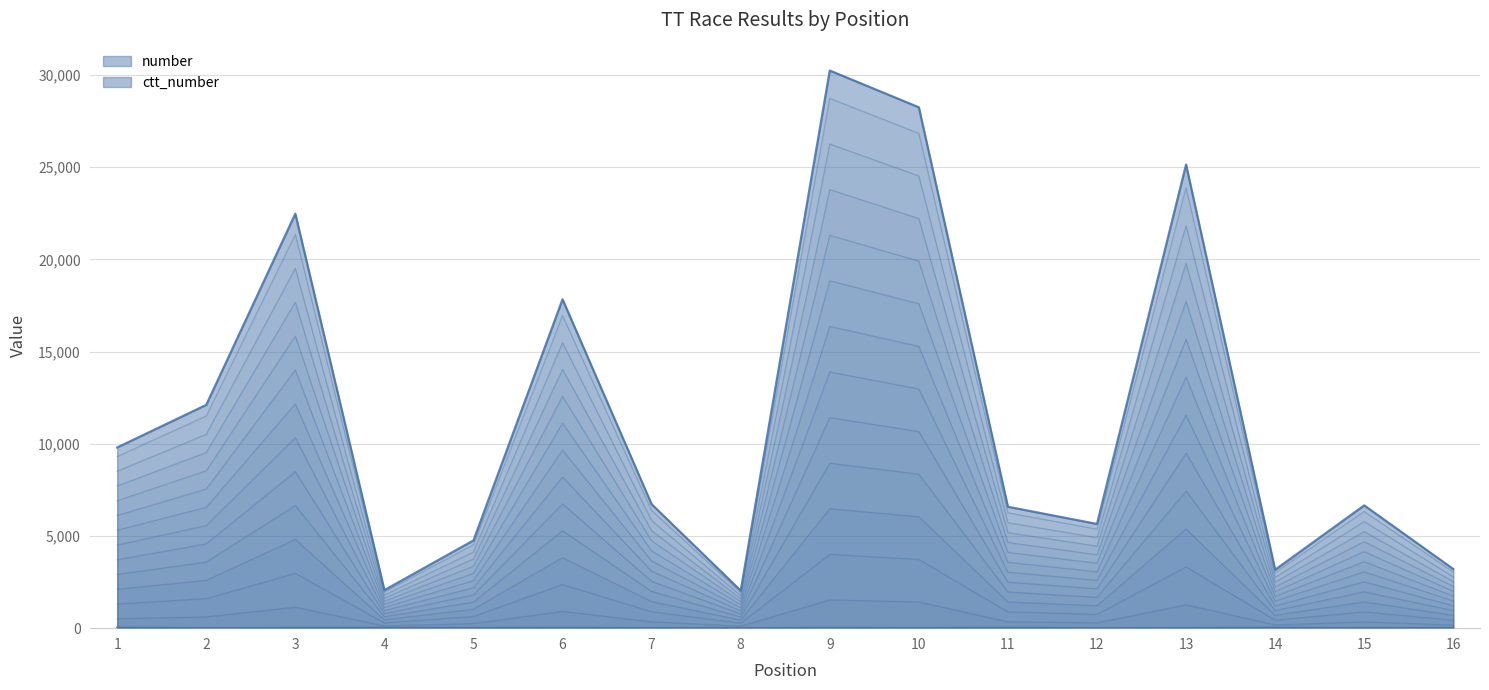

In ctt_number, how many points are higher than both neighbors (excluding endpoints)?

5